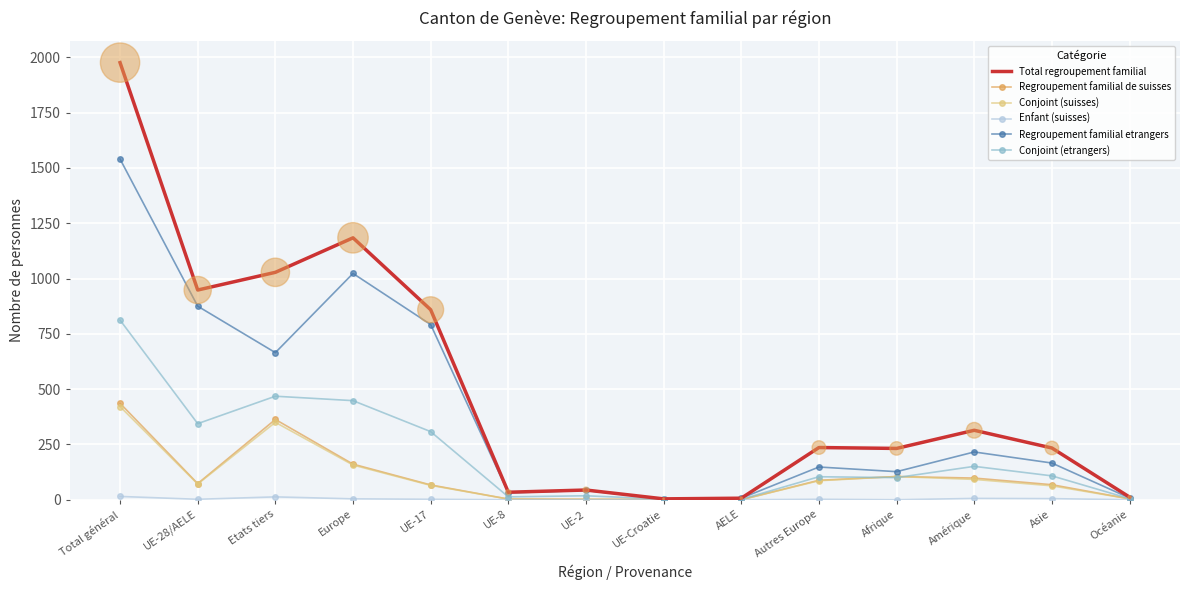

Which series has the largest range (max minus min)?

Total regroupement familial